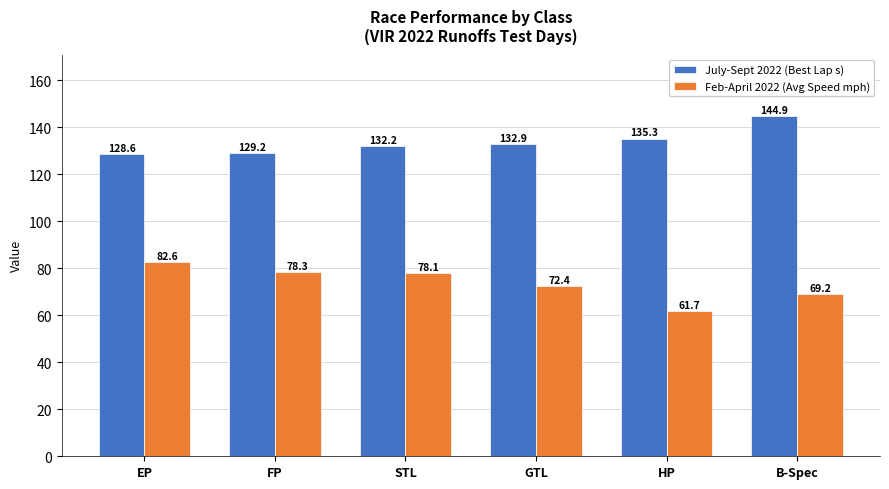

Which series has the largest total across all categories?

July-Sept 2022 (Best Lap s)